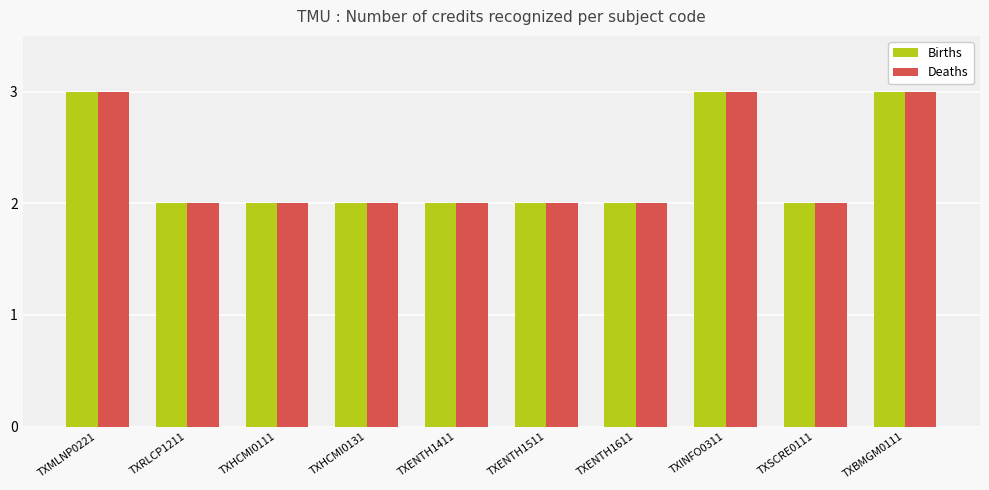

What is the value of the Births bar at the 1st from the left?

3